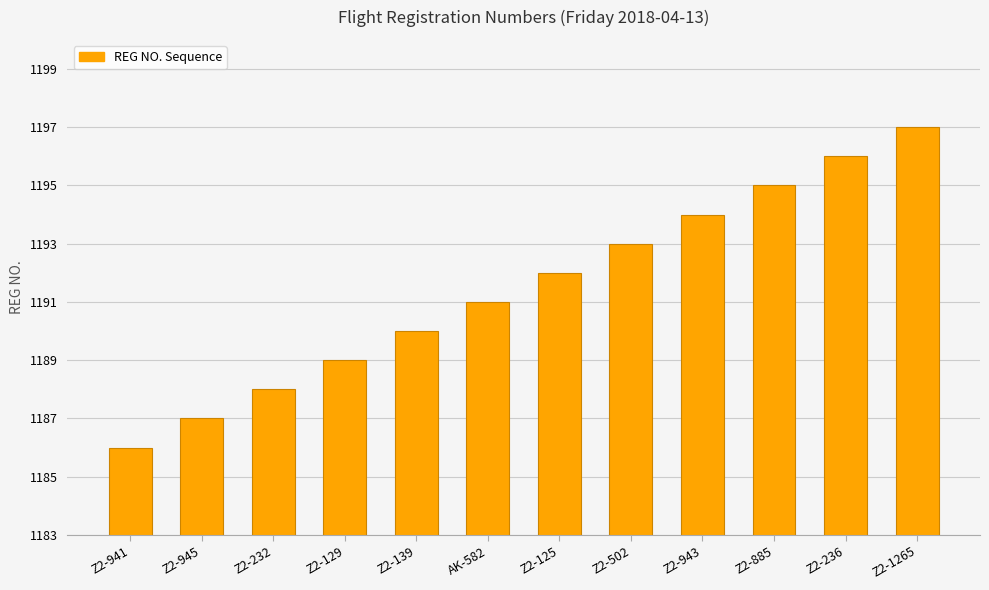

What is the ratio of the value at Z2-502 to the value at AK-582?

1.0